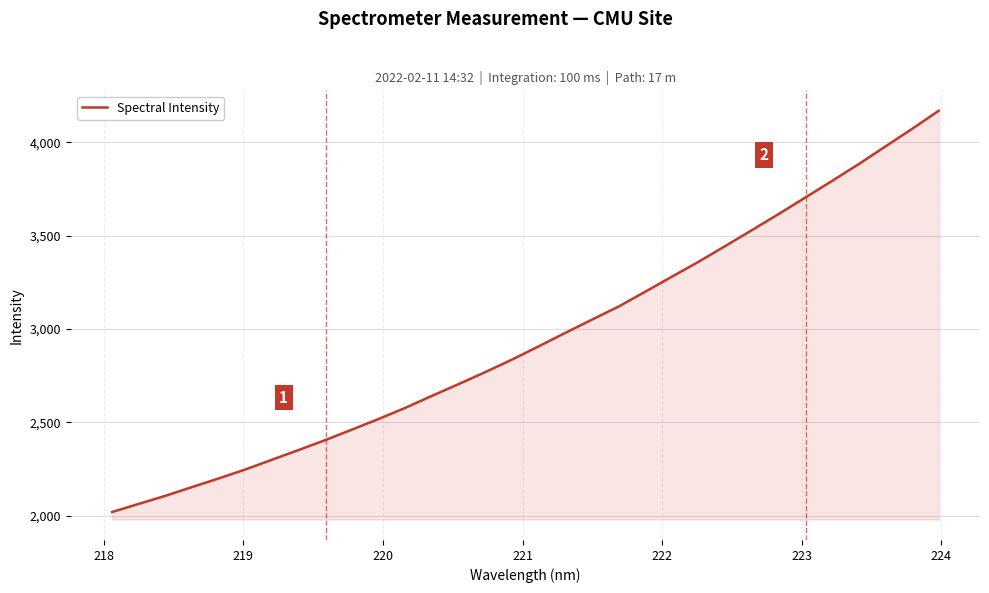

What is the greatest value displayed?

4168.2